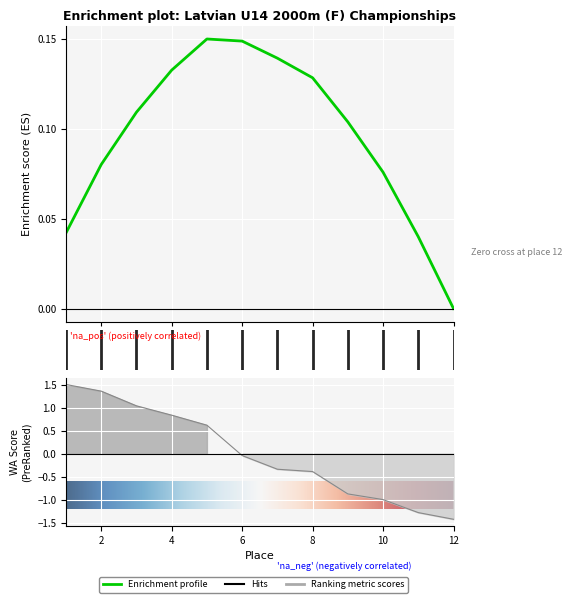

What is the smallest value displayed?

-1.4